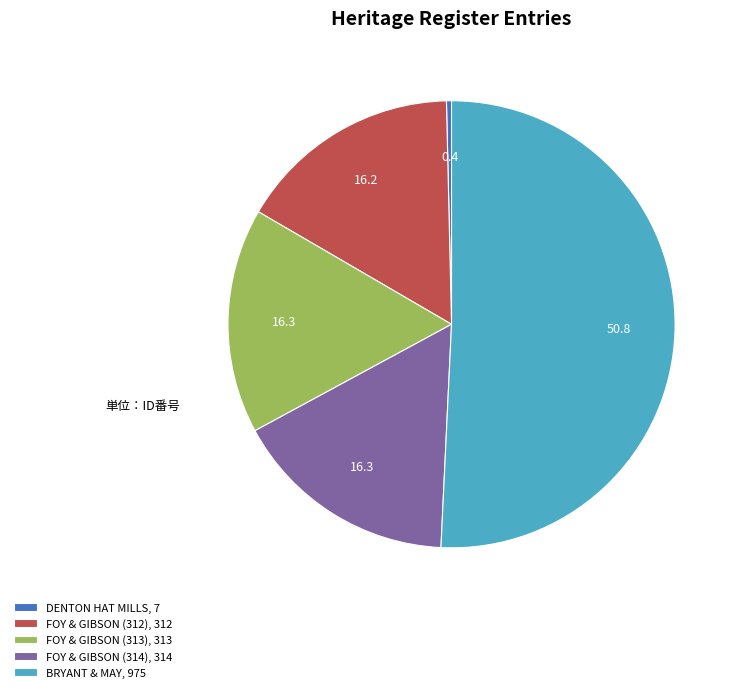

Which slice is the largest?

BRYANT & MAY, 975